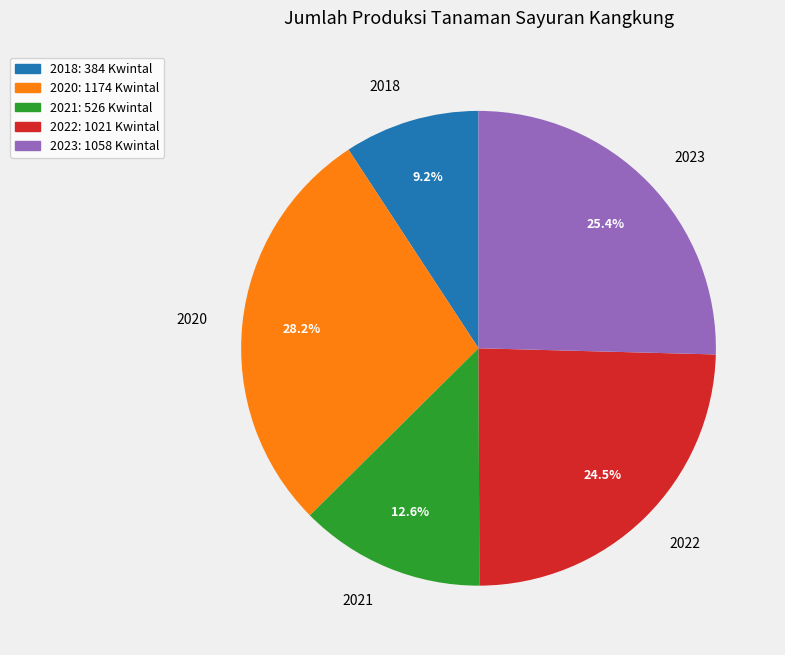

How many slices are in this pie chart?

5